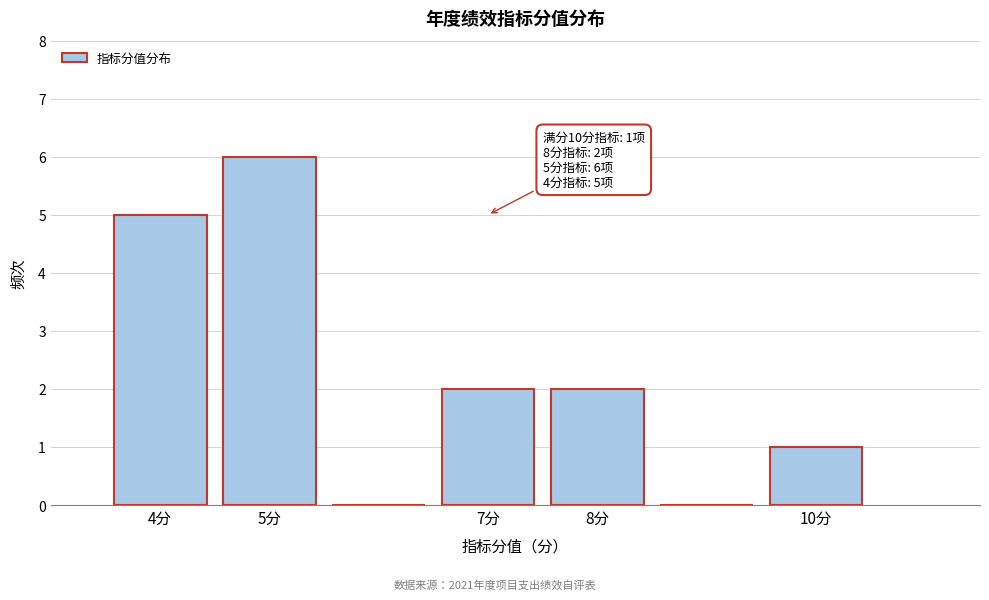

Over which range of the x-axis is the bar tallest?

4.5 to 5.5